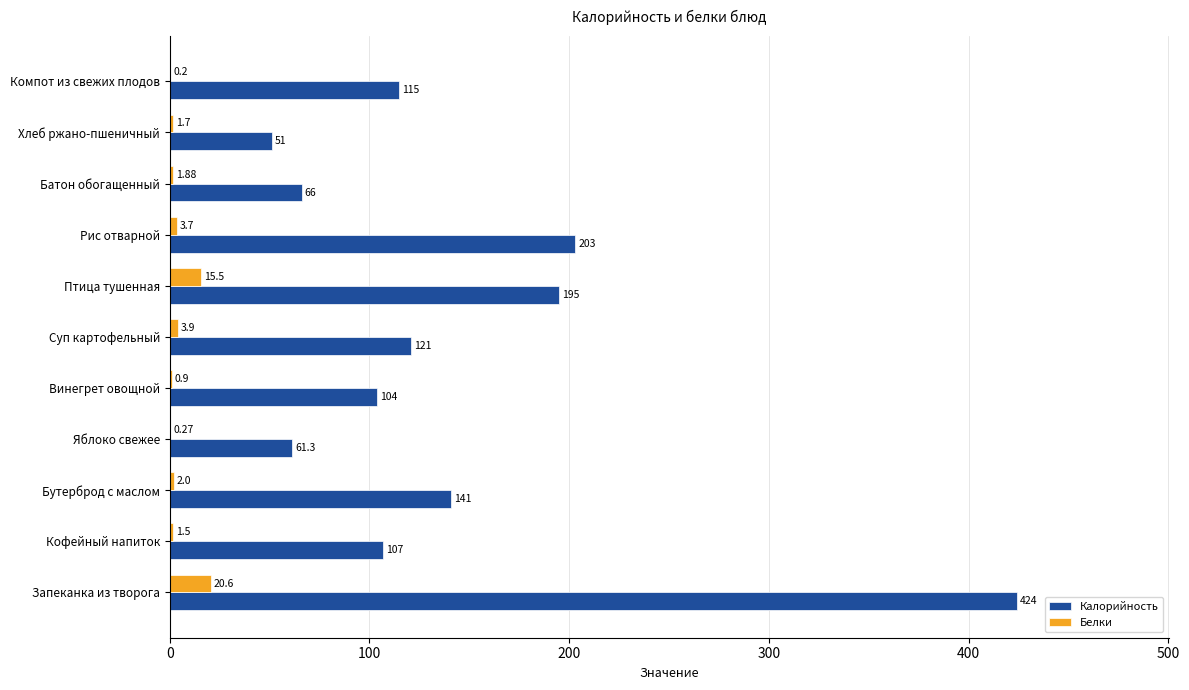

Between Кофейный напиток and Компот из свежих плодов, which series saw the biggest shift?

Калорийность